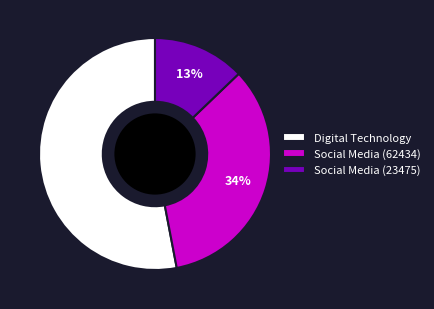

Which has a higher value, Social Media (62434) or Social Media (23475)?

Social Media (62434)